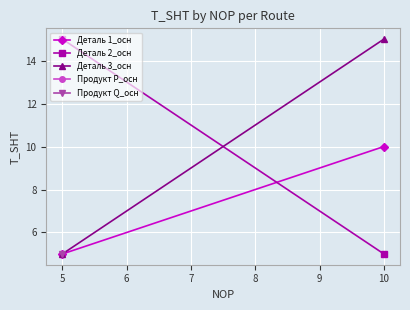

What is the difference between the maximum and minimum values in the Деталь 3_осн series?

10